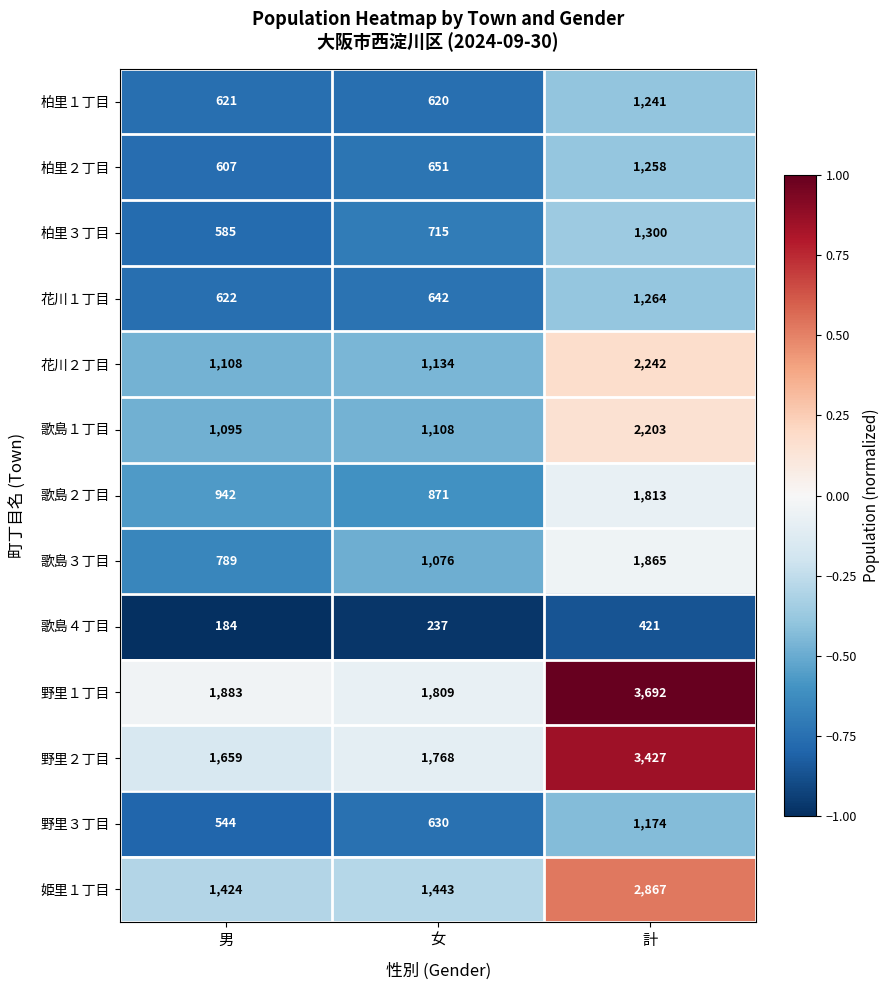

What is the approximate value of 花川１丁目 at 男, to the nearest 10?

620